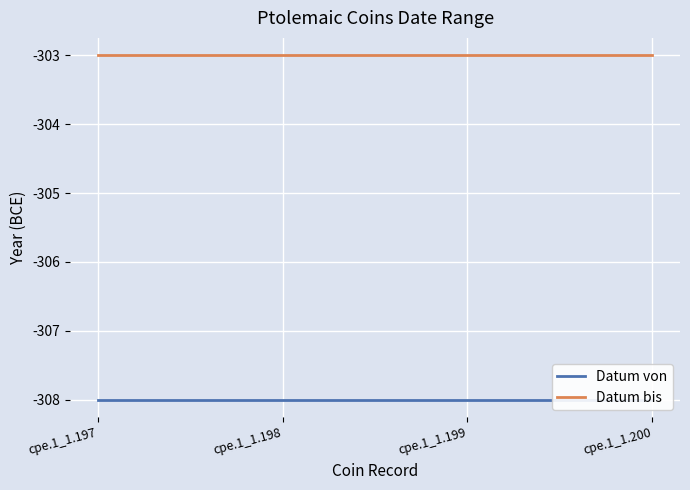

Does the chart display data point markers on the line(s)?

No